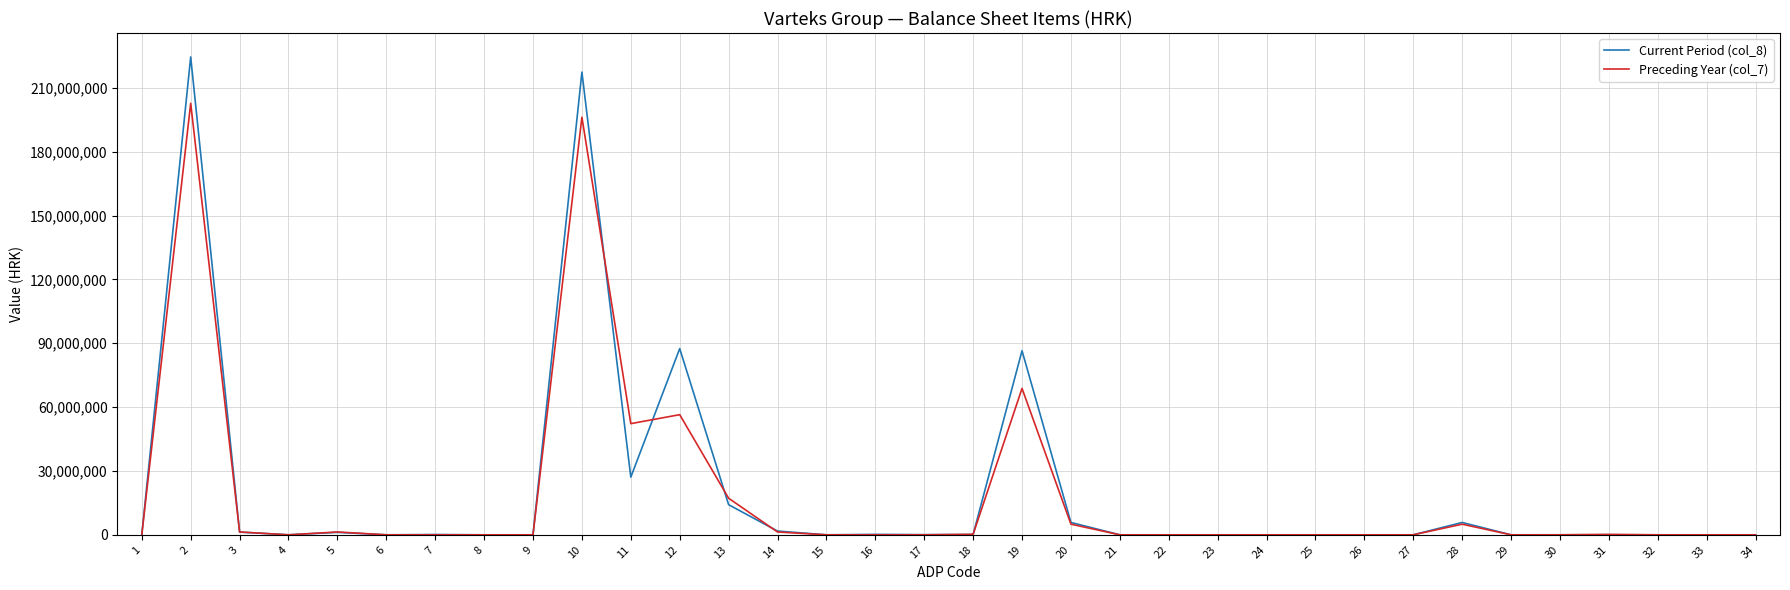

The value of Preceding Year (col_7) at 7 is 0. True or false?

True